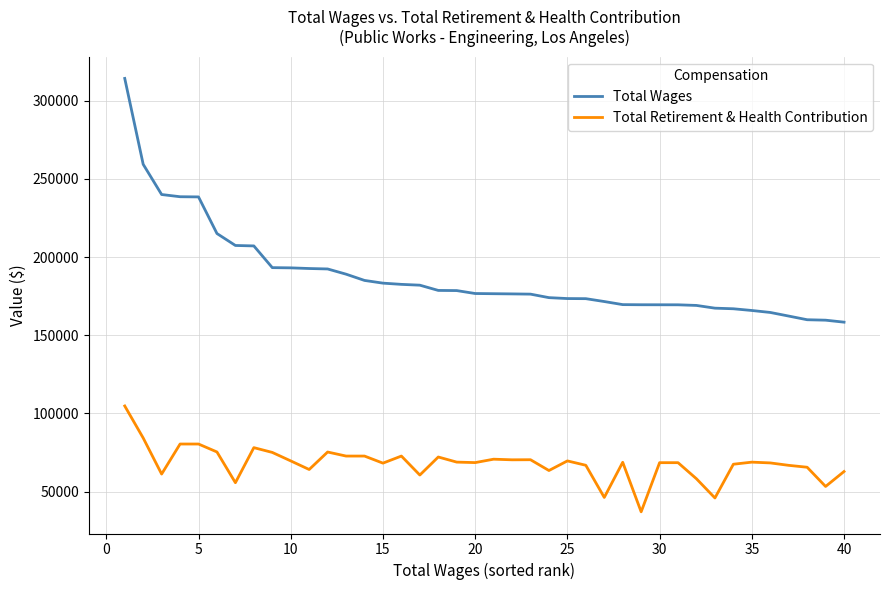

Which series has the largest range (max minus min)?

Total Wages